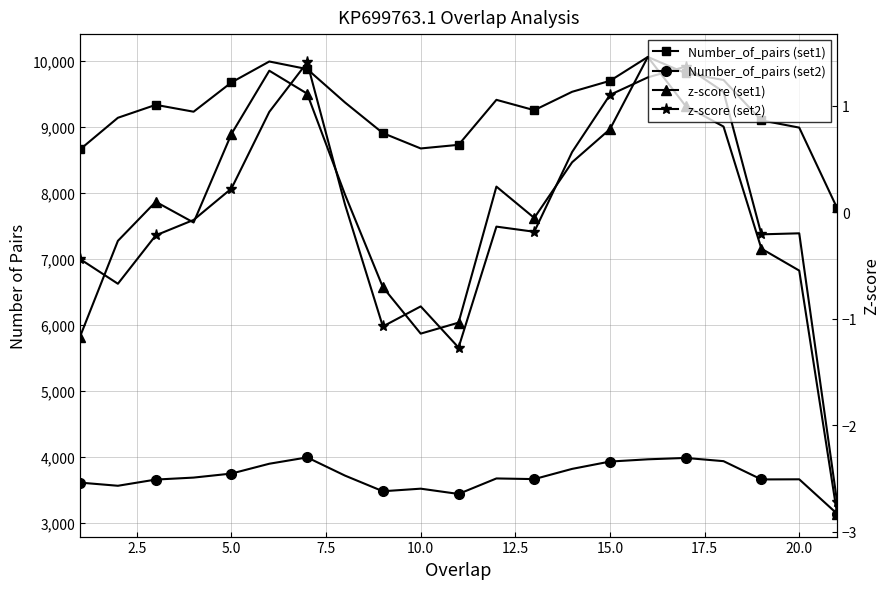

True or false: z-score (set1) has more than 0 interior local peaks.

True